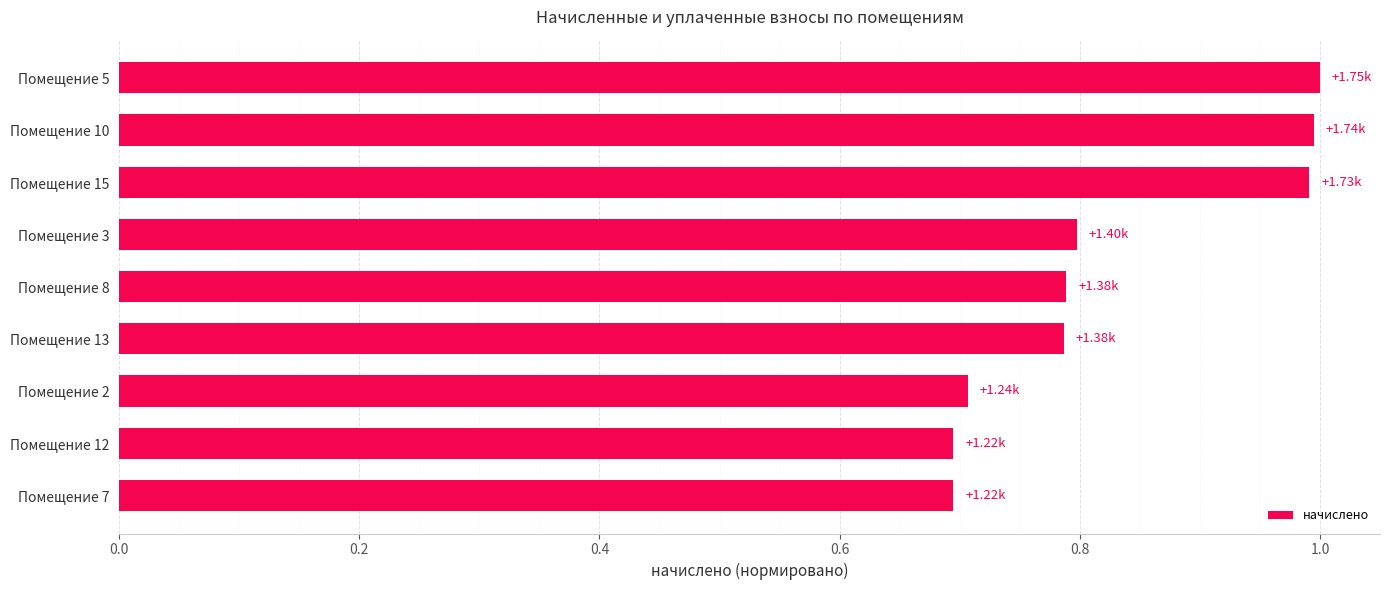

Count the number of data series in this chart.

1